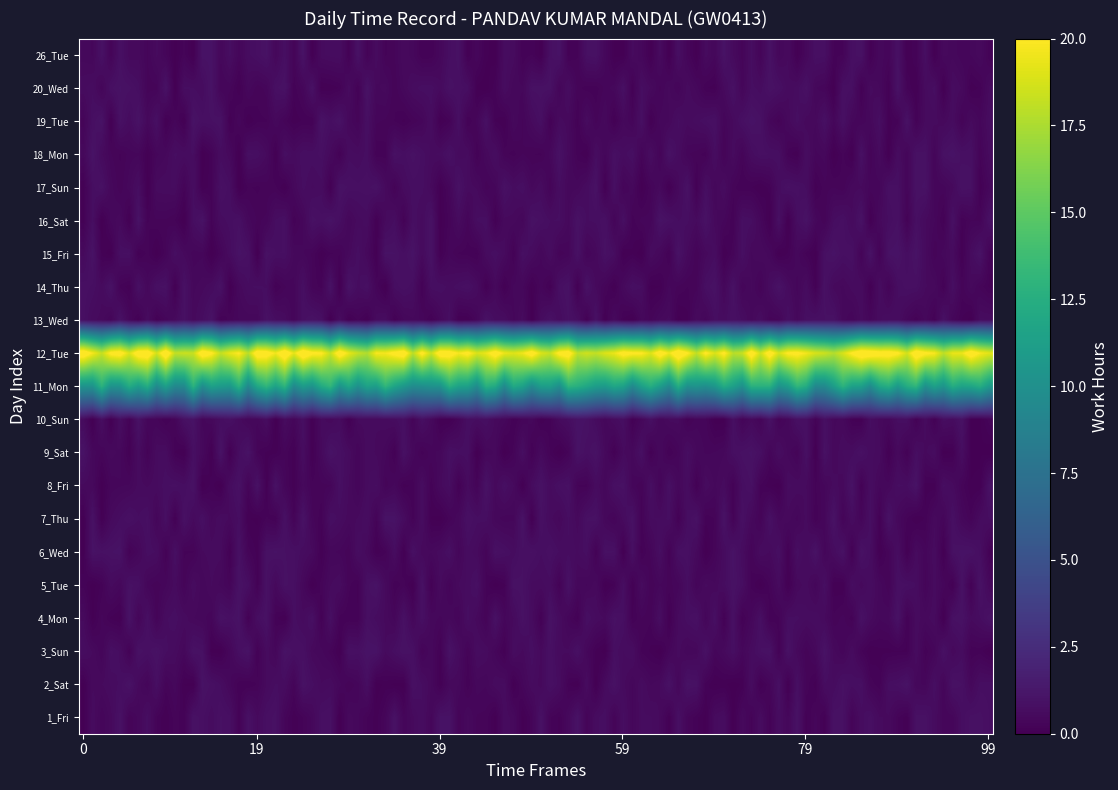

Count the number of data series in this chart.

21